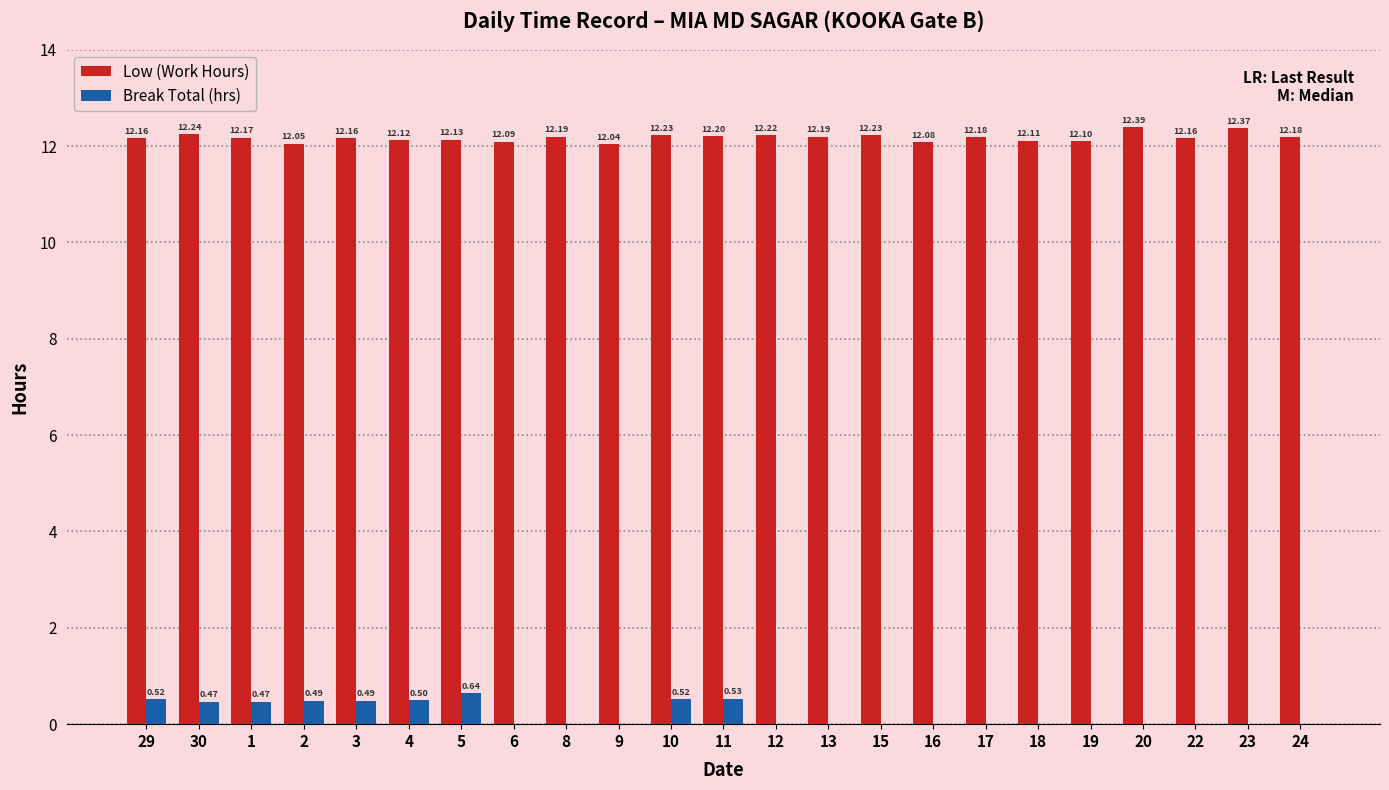

At which category is the sum across all series the highest?

5